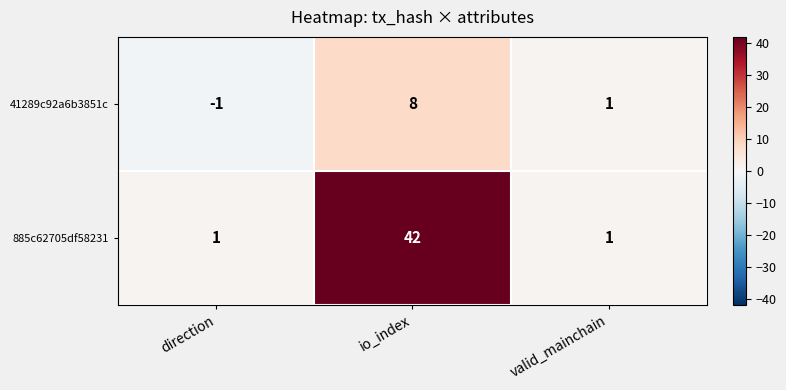

Rank the series by their average value, from highest to lowest.

885c62705df58231, 41289c92a6b3851c